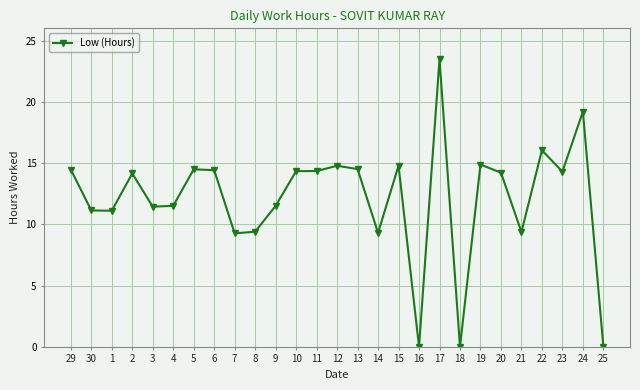

Count the number of categories in the chart.

27